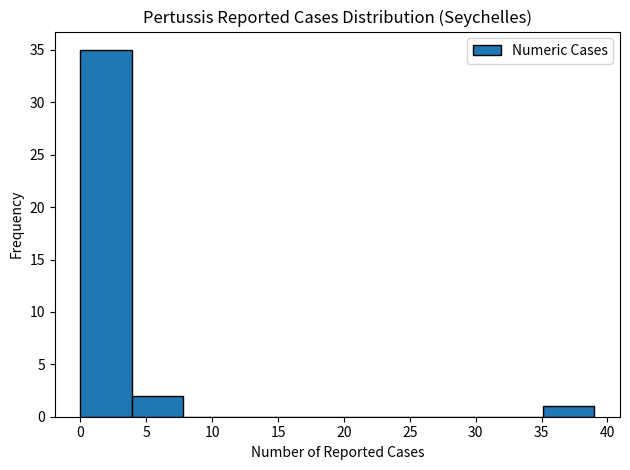

Reading left to right, list every bar in this chart as the range it spans on the x-axis followed by its height. Neither the bar edges nor the heights are printed on the chart, so give them approximately, as read against the axes.

0.0 to 3.9: 35
3.9 to 7.8: 2
7.8 to 11.7: 0
11.7 to 15.6: 0
15.6 to 19.5: 0
19.5 to 23.4: 0
23.4 to 27.3: 0
27.3 to 31.2: 0
31.2 to 35.1: 0
35.1 to 39.0: 1